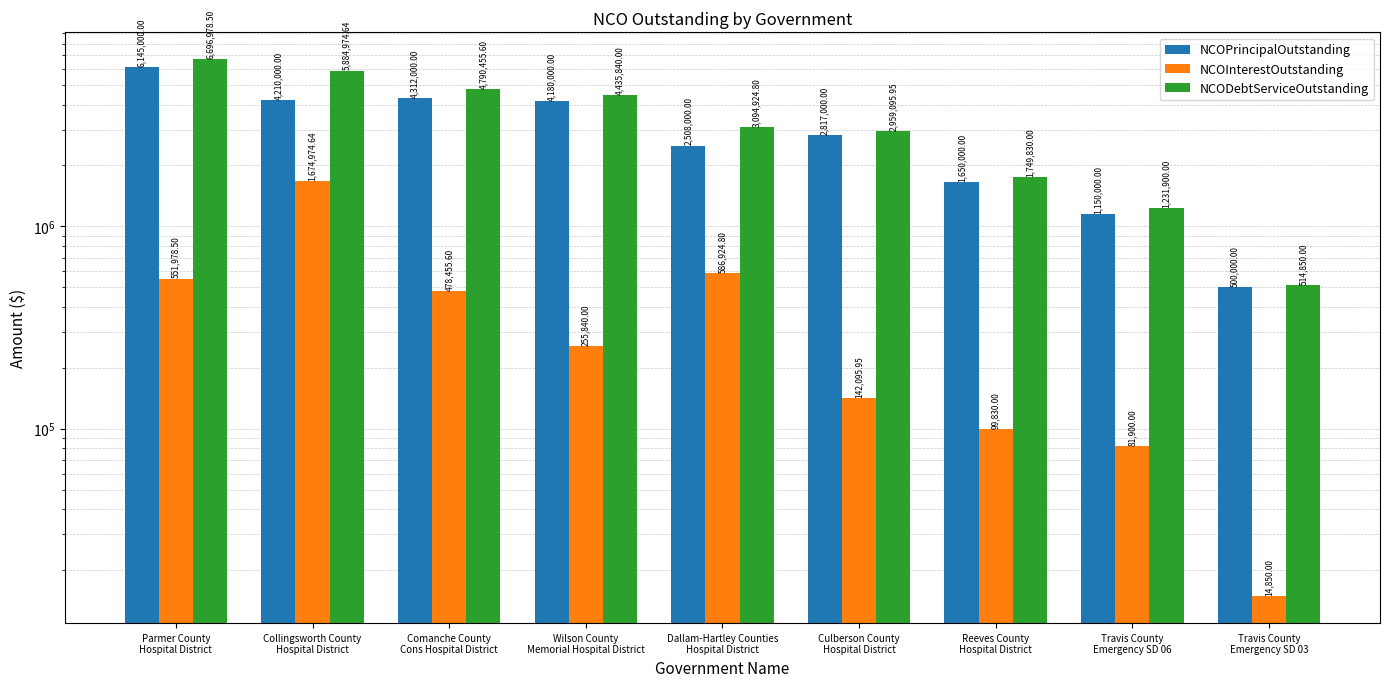

What is the total value across all series at Wilson County
Memorial Hospital District?

8871680.0